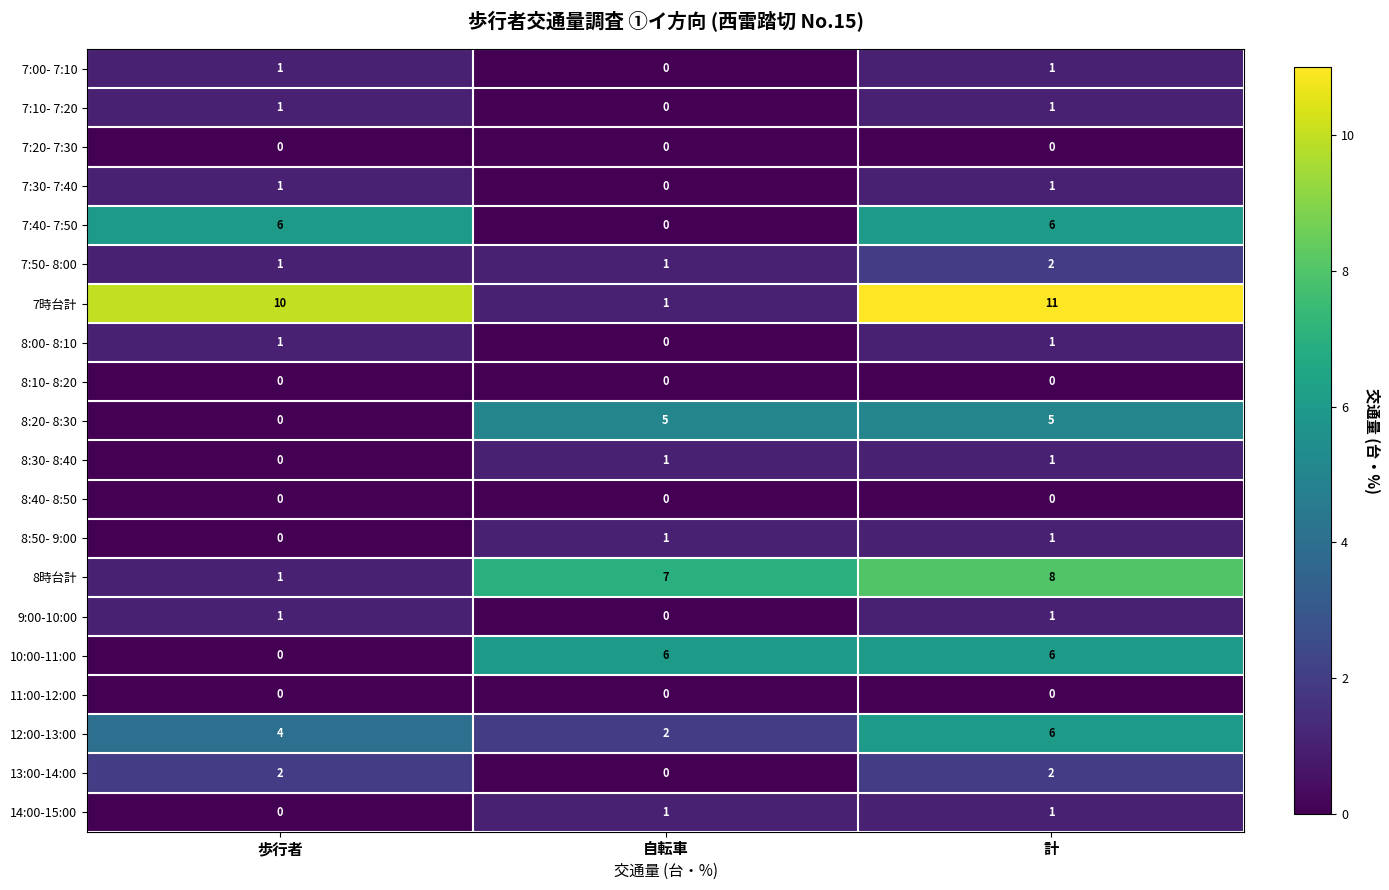

What is the sum of all 10:00-11:00 values?

12